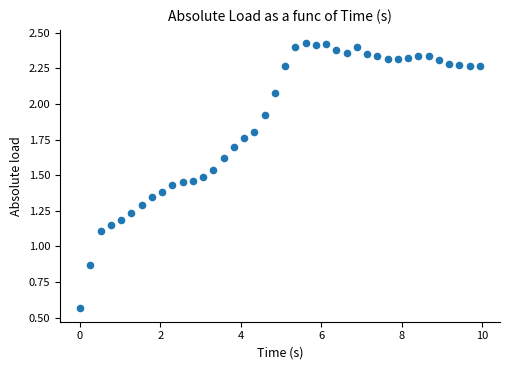

What is the range of X values (max minus min)?

9.9